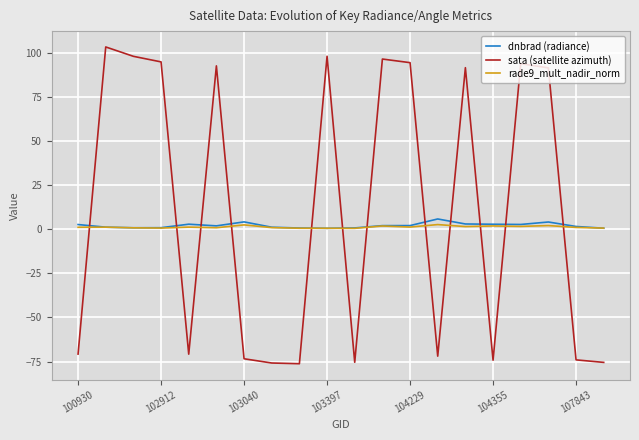

Which series has the largest range (max minus min)?

sata (satellite azimuth)